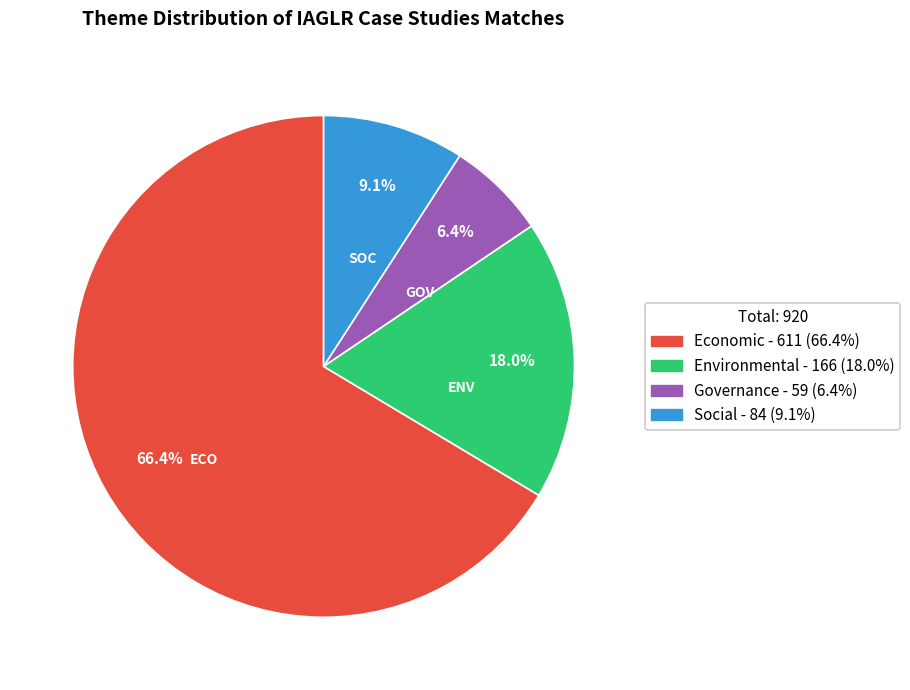

To the nearest percent, what portion does Social represent?

9%